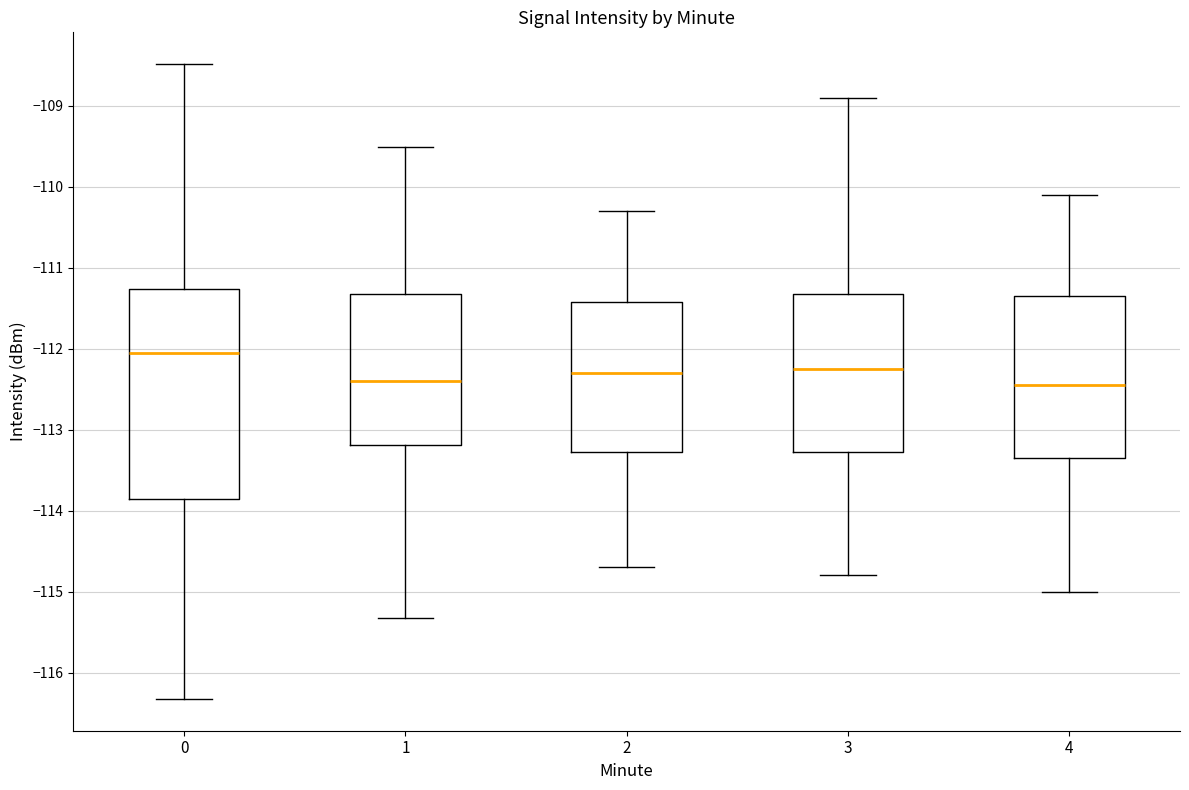

Reading left to right, read every box against the y-axis: the position of its median line, the range the box covers, and the ends of its whiskers. The values are not printed on the chart, so give them approximately, as read against the axis.

0: median -112.0, box -113.9 to -111.3, whiskers -116.3 to -108.5
1: median -112.4, box -113.2 to -111.3, whiskers -115.3 to -109.5
2: median -112.3, box -113.3 to -111.4, whiskers -114.7 to -110.3
3: median -112.2, box -113.3 to -111.3, whiskers -114.8 to -108.9
4: median -112.4, box -113.3 to -111.3, whiskers -115.0 to -110.1